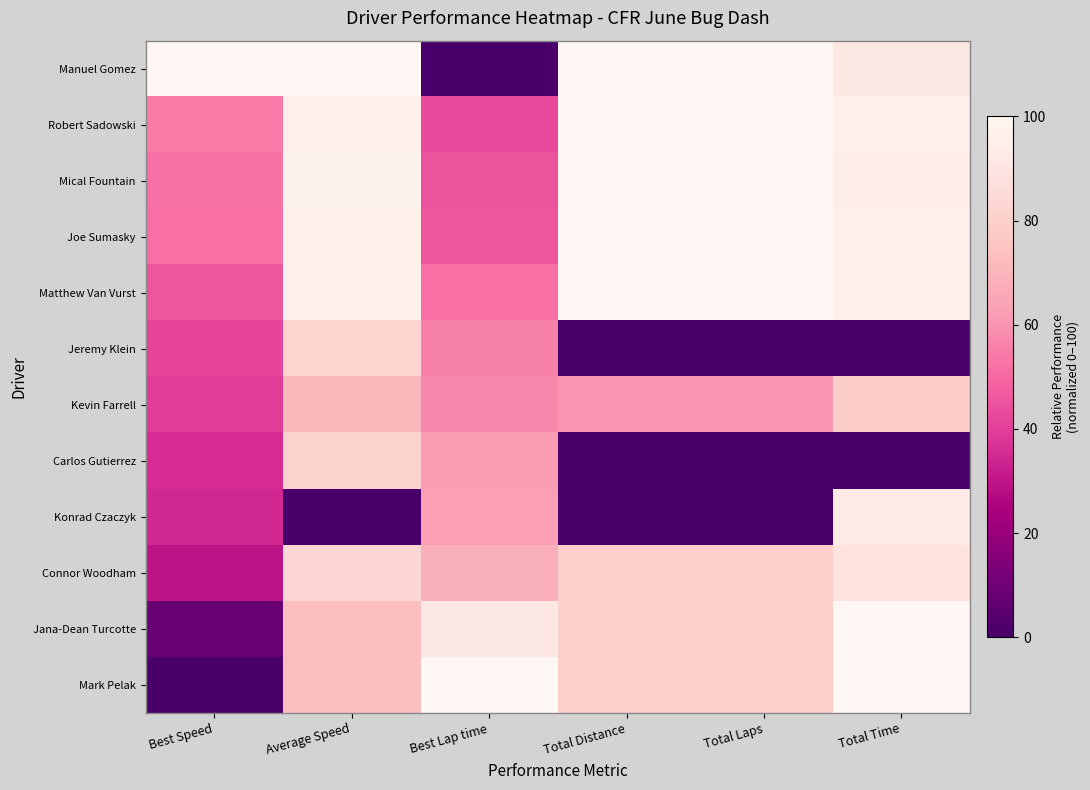

Reading left to right, transcribe all the data shown in this chart.

Manuel Gomez: Best Speed=100.0	Average Speed=100.0	Best Lap time=0.0	Total Distance=100.0	Total Laps=100.0	Total Time=91.3
Robert Sadowski: Best Speed=54.5	Average Speed=95.7	Best Lap time=42.7	Total Distance=100.0	Total Laps=100.0	Total Time=96.0
Mical Fountain: Best Speed=52.2	Average Speed=97.4	Best Lap time=45.0	Total Distance=100.0	Total Laps=100.0	Total Time=94.1
Joe Sumasky: Best Speed=51.8	Average Speed=95.6	Best Lap time=45.4	Total Distance=100.0	Total Laps=100.0	Total Time=96.1
Matthew Van Vurst: Best Speed=45.3	Average Speed=96.2	Best Lap time=51.9	Total Distance=100.0	Total Laps=100.0	Total Time=95.4
Jeremy Klein: Best Speed=41.7	Average Speed=81.7	Best Lap time=55.6	Total Distance=0.0	Total Laps=0.0	Total Time=0.0
Kevin Farrell: Best Speed=39.7	Average Speed=71.0	Best Lap time=57.5	Total Distance=60.0	Total Laps=60.0	Total Time=78.9
Carlos Gutierrez: Best Speed=35.6	Average Speed=81.0	Best Lap time=61.8	Total Distance=0.0	Total Laps=0.0	Total Time=0.5
Konrad Czaczyk: Best Speed=34.7	Average Speed=0.0	Best Lap time=62.7	Total Distance=0.0	Total Laps=0.0	Total Time=93.2
Connor Woodham: Best Speed=29.5	Average Speed=82.9	Best Lap time=68.1	Total Distance=80.0	Total Laps=80.0	Total Time=88.3
Jana-Dean Turcotte: Best Speed=8.0	Average Speed=72.9	Best Lap time=91.2	Total Distance=80.0	Total Laps=80.0	Total Time=100.0
Mark Pelak: Best Speed=0.0	Average Speed=73.0	Best Lap time=100.0	Total Distance=80.0	Total Laps=80.0	Total Time=99.8